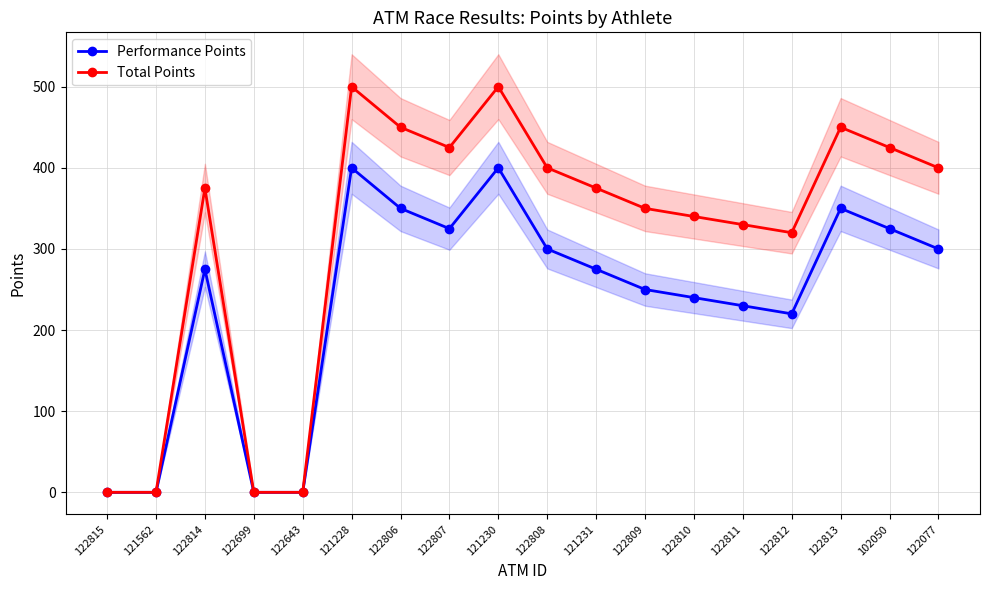

Reading left to right, list all the values displayed in this chart.

Performance Points: 122815=0	121562=0	122814=275	122699=0	122643=0	121228=400	122806=350	122807=325	121230=400	122808=300	121231=275	122809=250	122810=240	122811=230	122812=220	122813=350	102050=325	122077=300
Total Points: 122815=0	121562=0	122814=375	122699=0	122643=0	121228=500	122806=450	122807=425	121230=500	122808=400	121231=375	122809=350	122810=340	122811=330	122812=320	122813=450	102050=425	122077=400